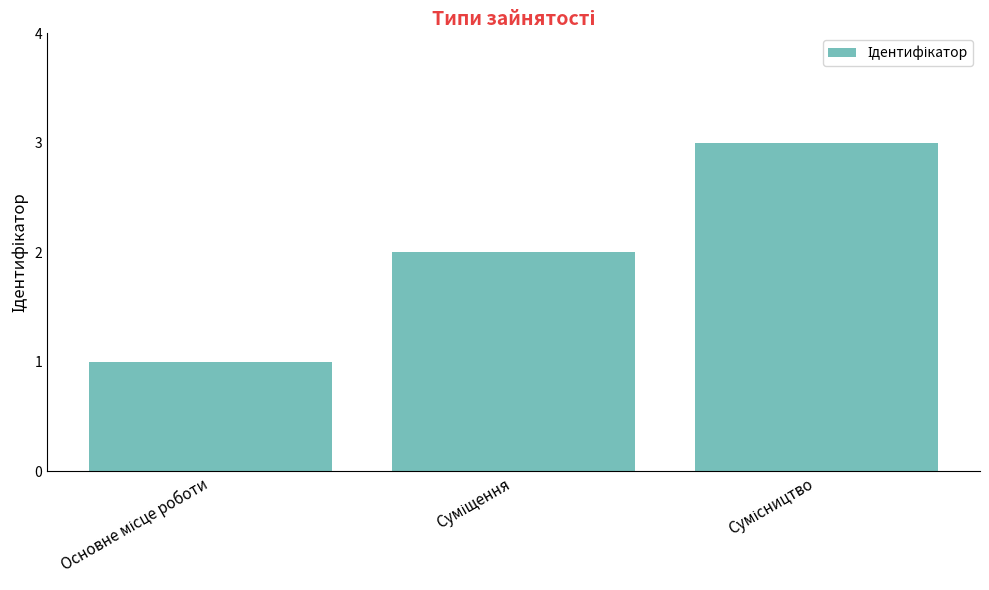

What is the greatest value displayed?

3